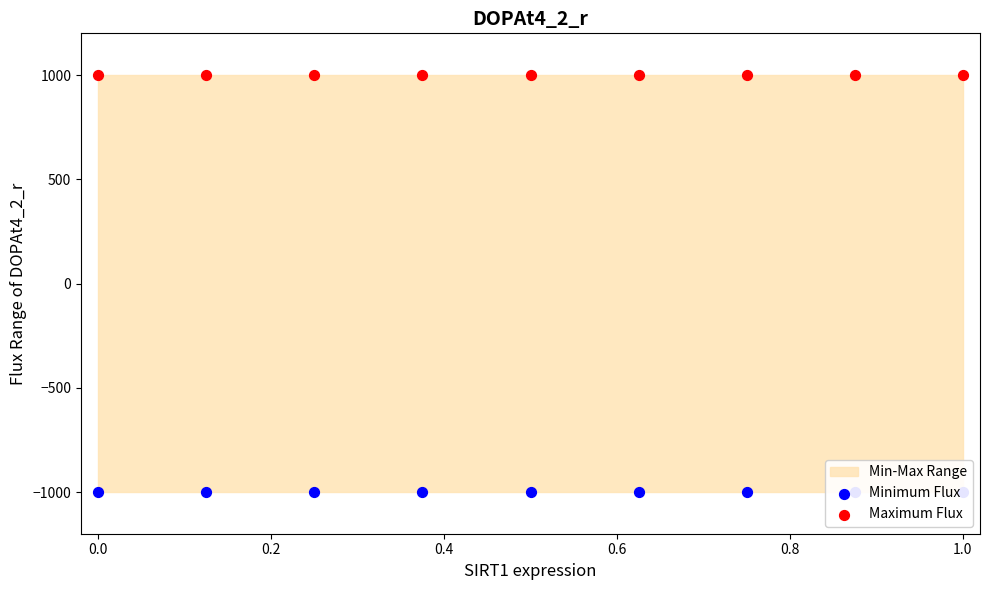

At how many categories does at least one series exceed 644?

9